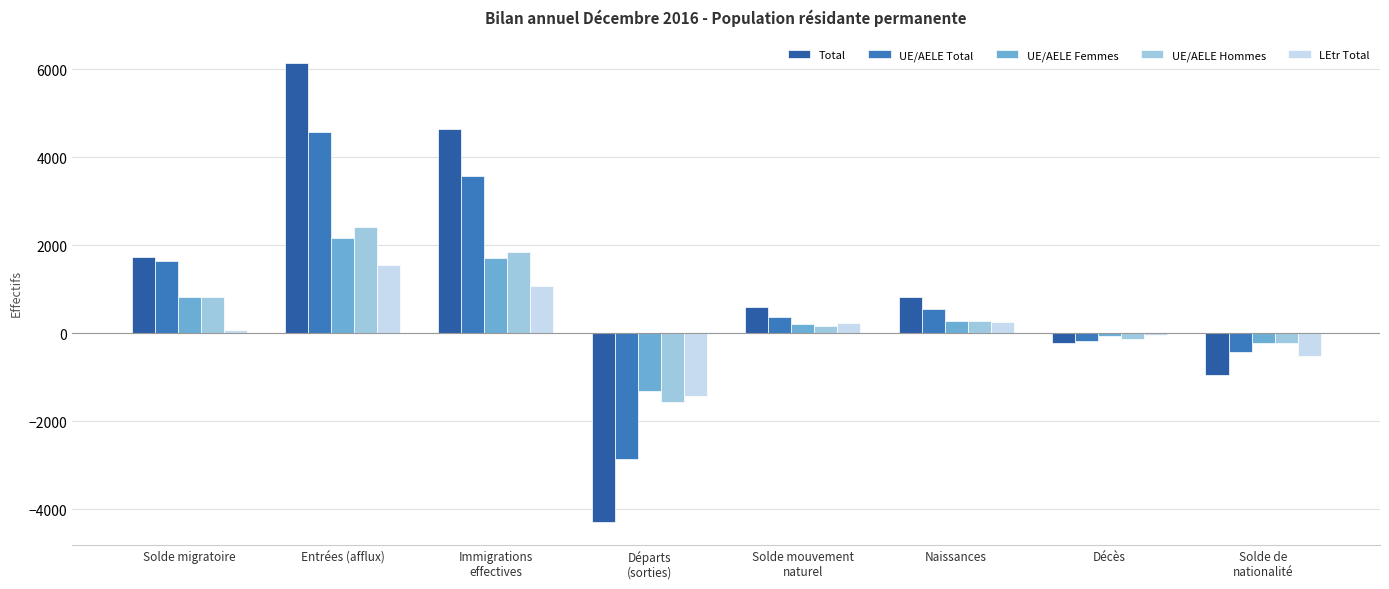

What is the sum of the Total values at Décès and Solde mouvement
naturel?

373